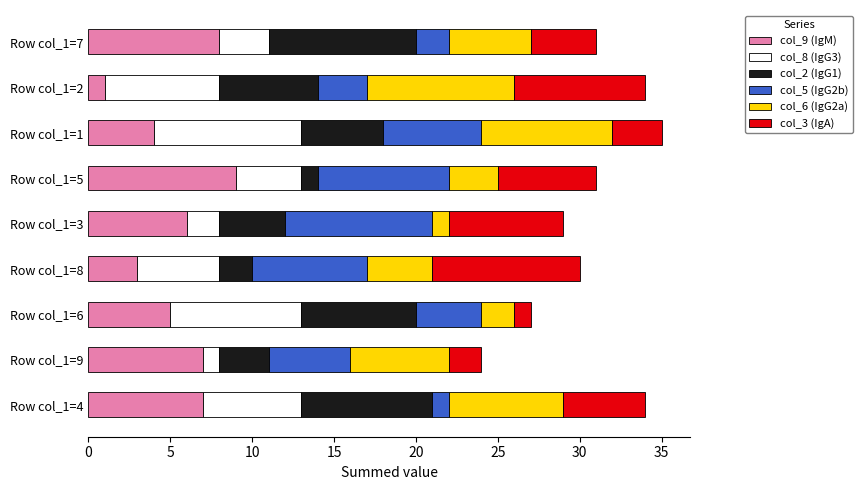

At which label does col_9 (IgM) reach its minimum?

Row col_1=2